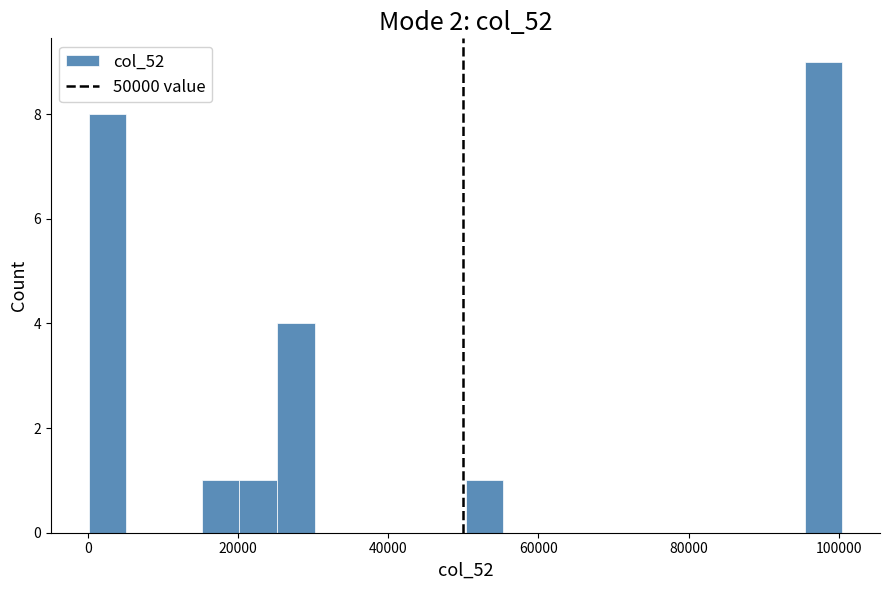

Read against the x-axis, roughly where is the centre of the tallest bar?

98000